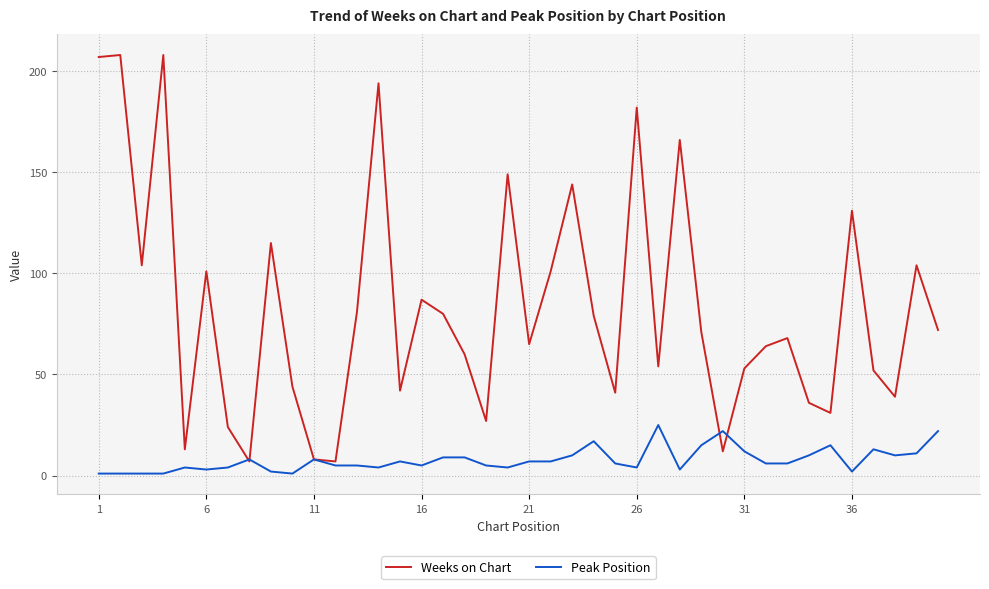

Which series has the widest spread of values?

Weeks on Chart